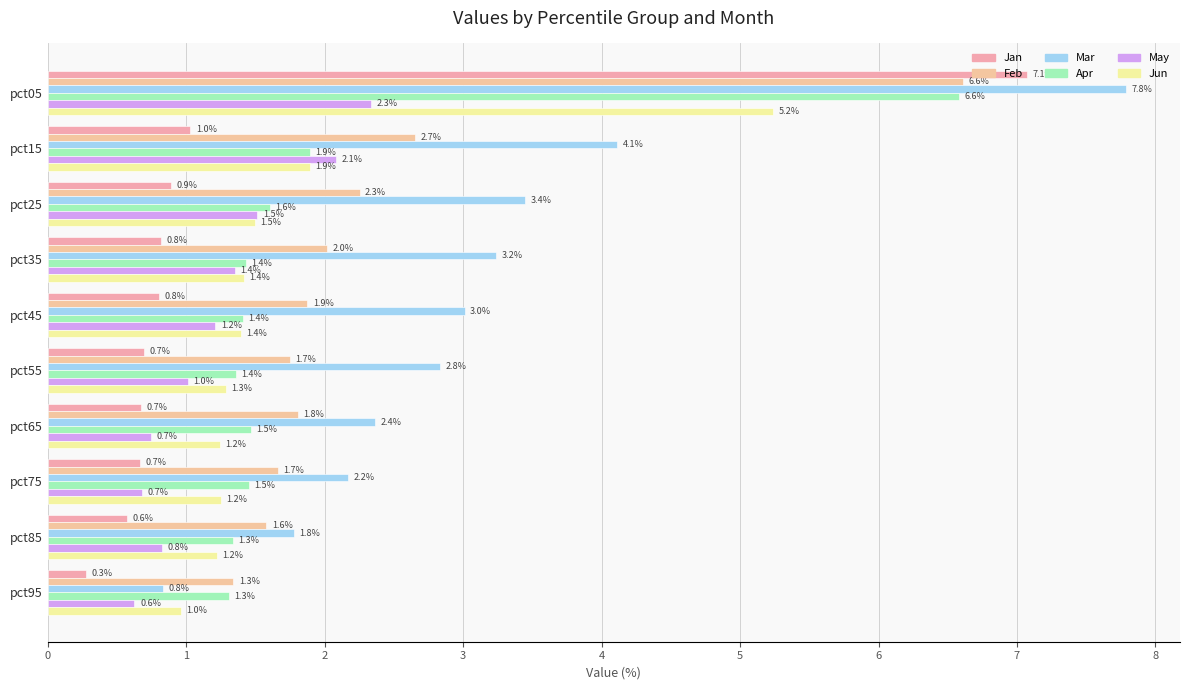

How many series are shown in this chart?

6